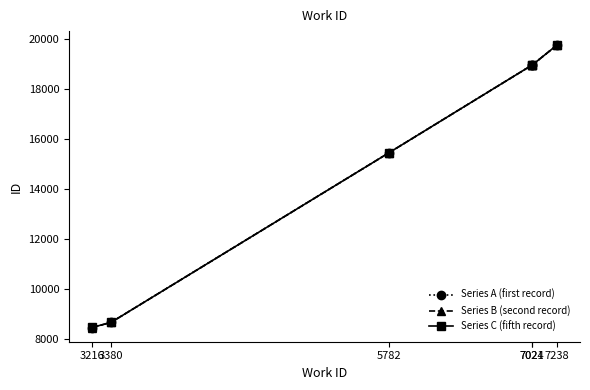

What is the value of the Series A (first record) point at the 3rd from the left?

15428